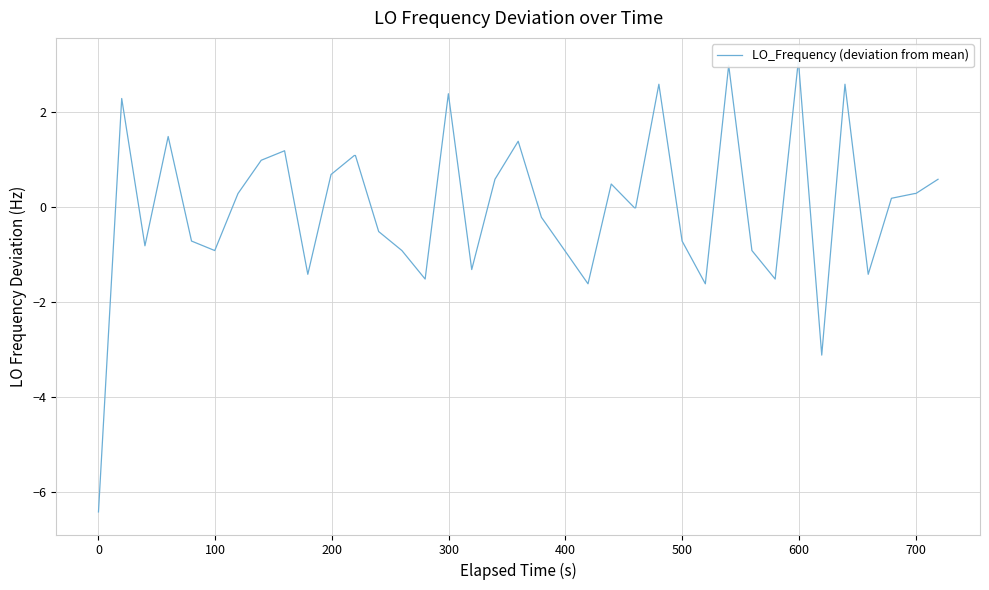

How many points are lower than both their immediate neighbors (excluding endpoints)?

10